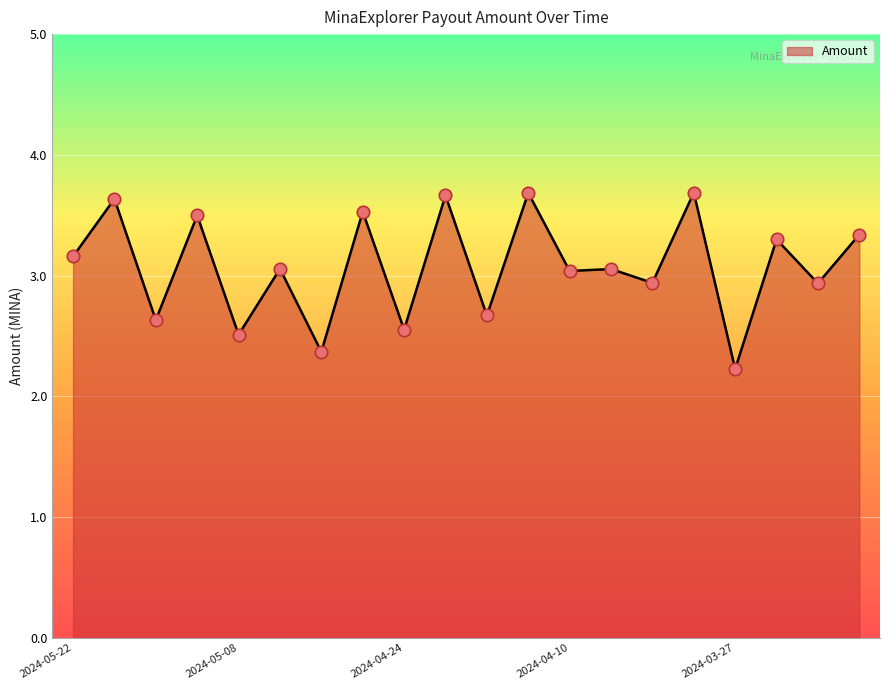

What is the smallest value displayed?

2.2